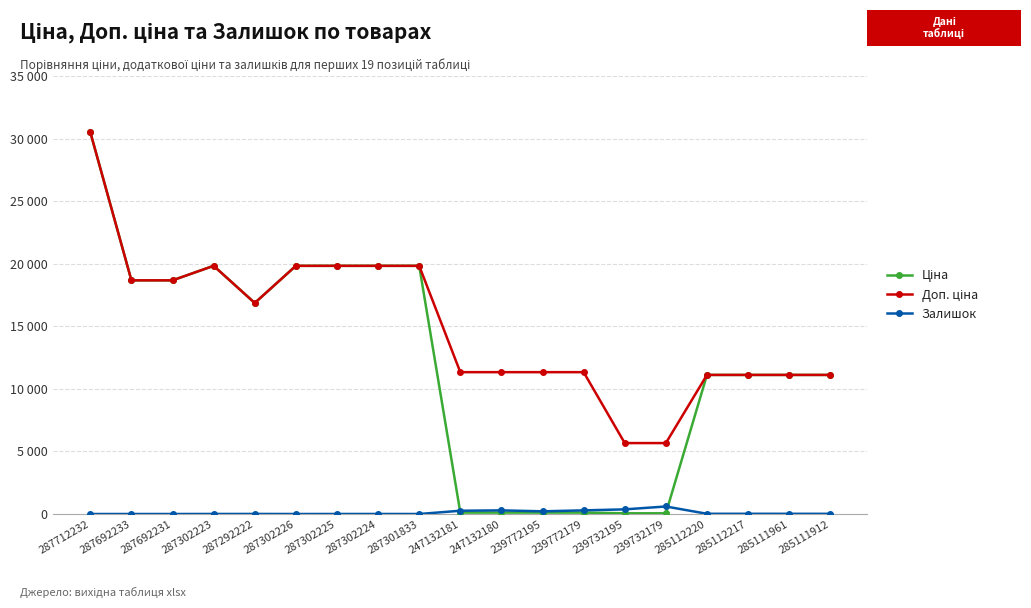

What are all the series names shown in the legend?

Ціна, Доп. ціна, Залишок